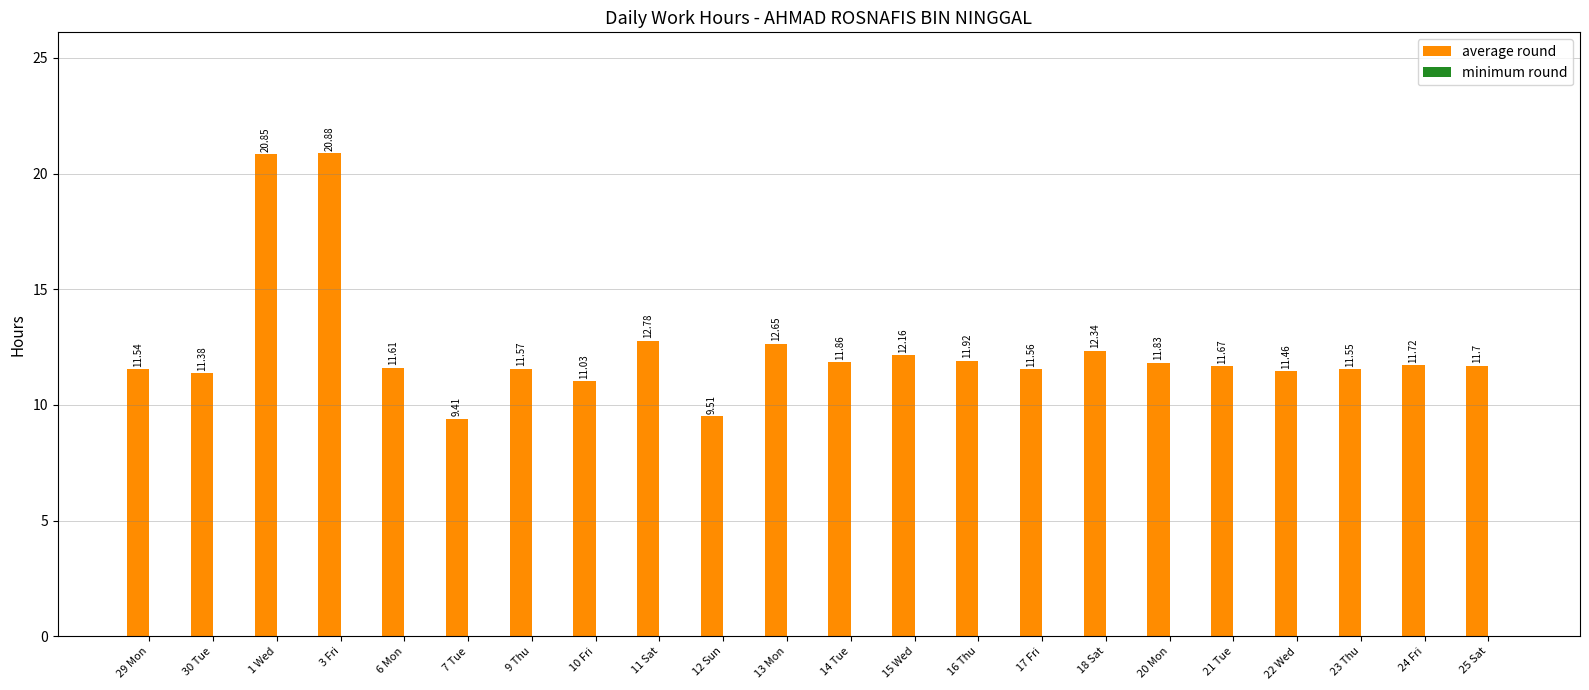

List the labels in order of value, smallest first.

7 Tue, 12 Sun, 10 Fri, 30 Tue, 22 Wed, 29 Mon, 23 Thu, 17 Fri, 9 Thu, 6 Mon, 21 Tue, 25 Sat, 24 Fri, 20 Mon, 14 Tue, 16 Thu, 15 Wed, 18 Sat, 13 Mon, 11 Sat, 1 Wed, 3 Fri